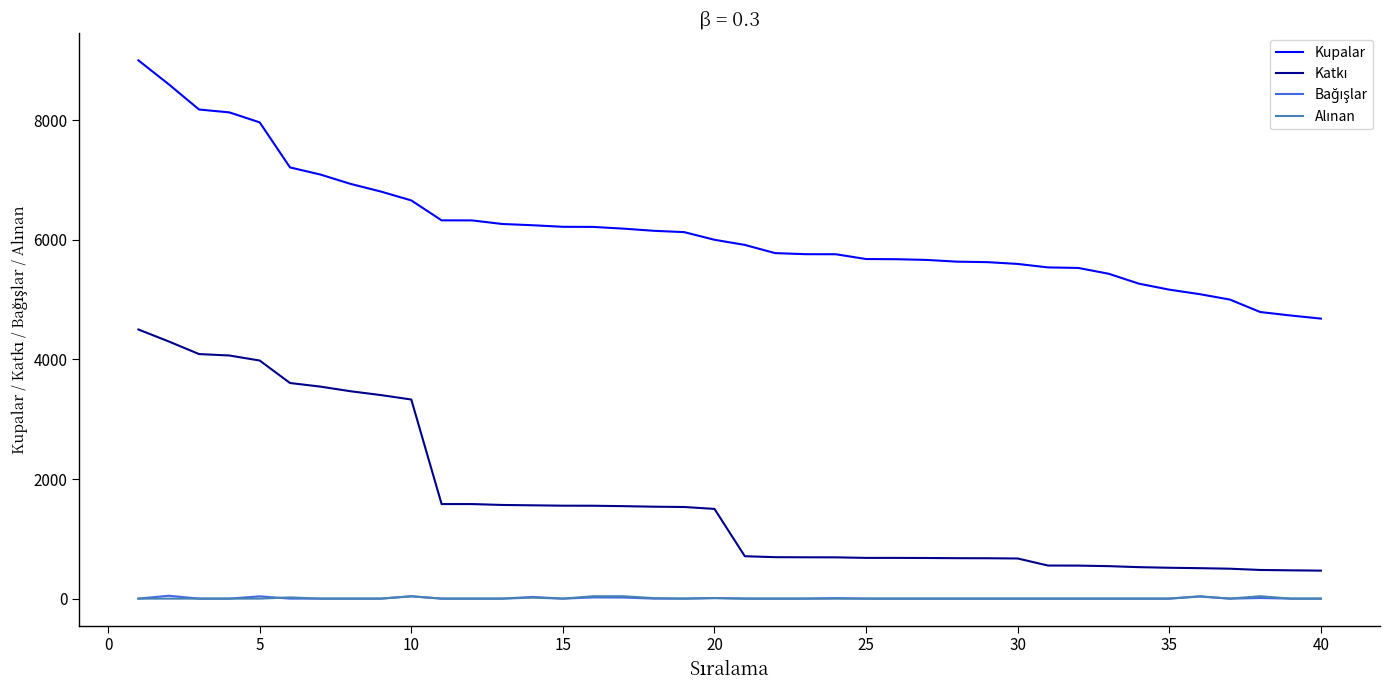

What is the greatest value displayed?

9000